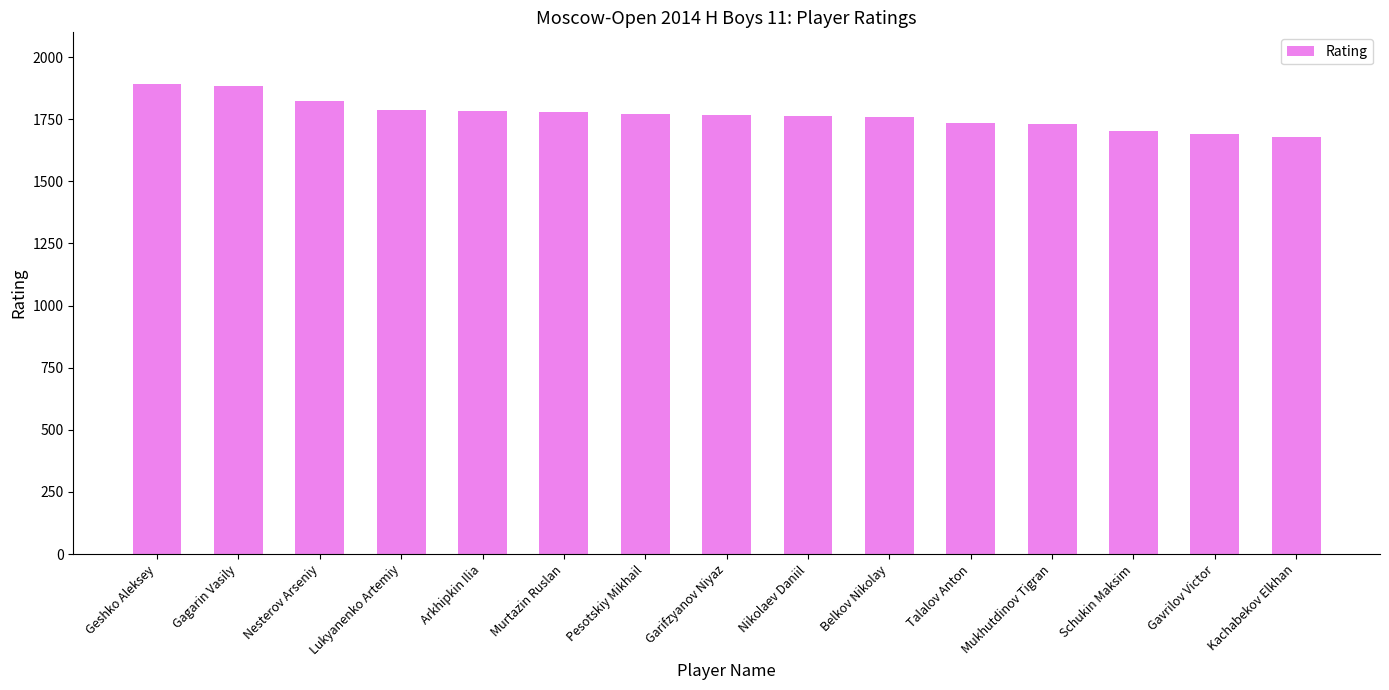

What is the difference between the values at Nikolaev Daniil and Nesterov Arseniy?

60